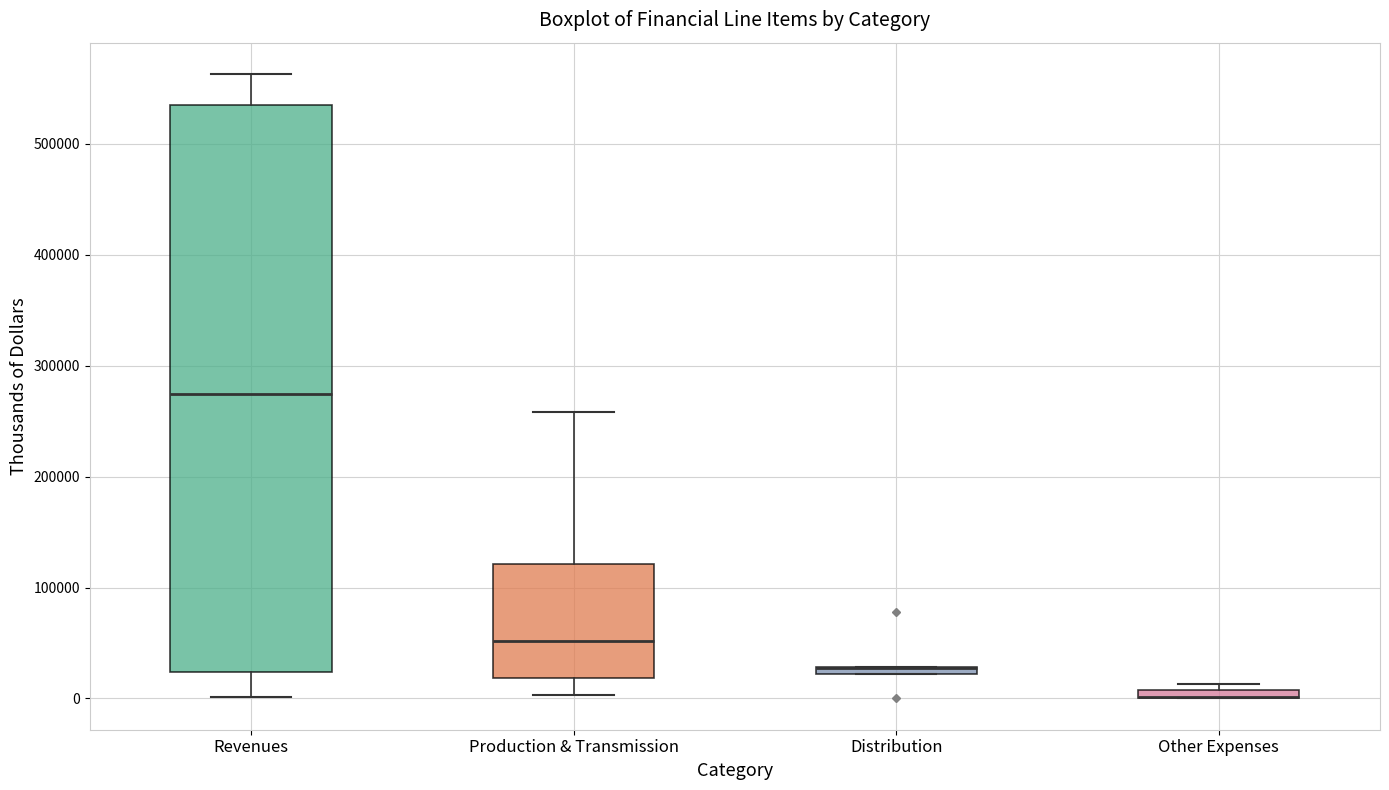

Comparing the boxes themselves (not the whiskers), which one is the tallest?

Revenues